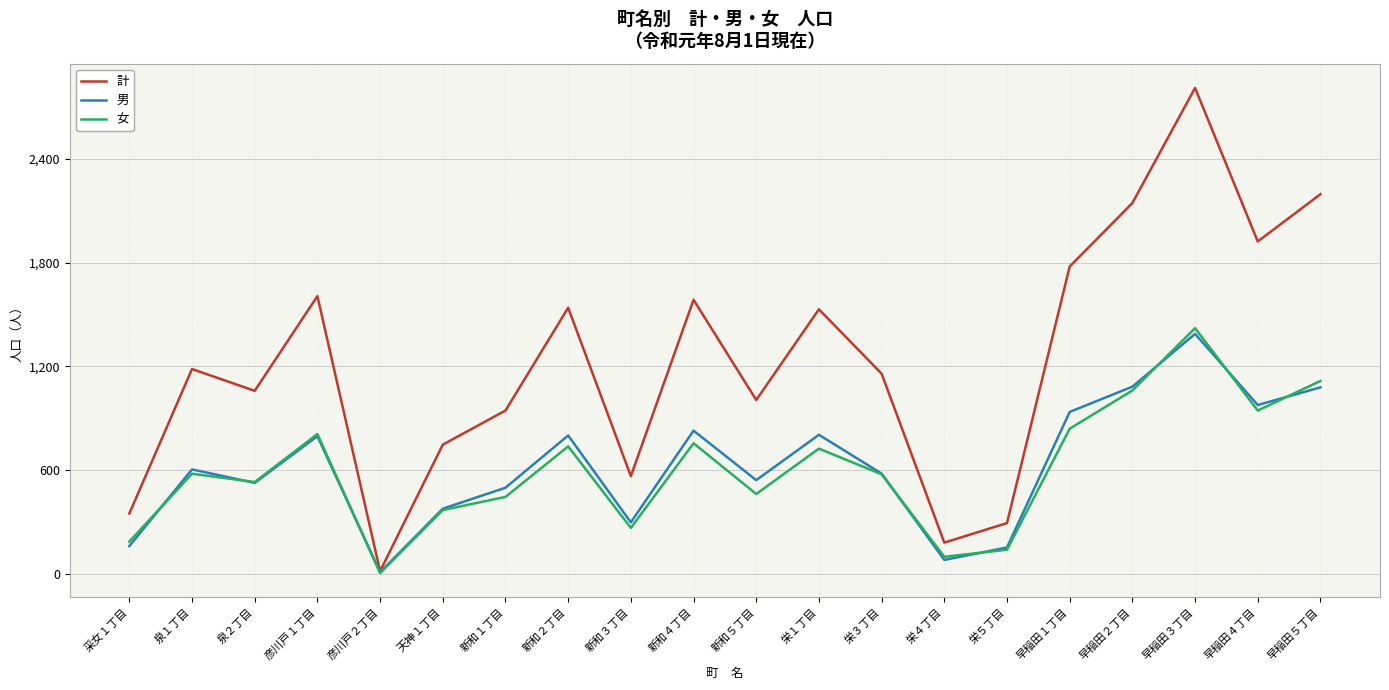

Which series has the largest range (max minus min)?

計